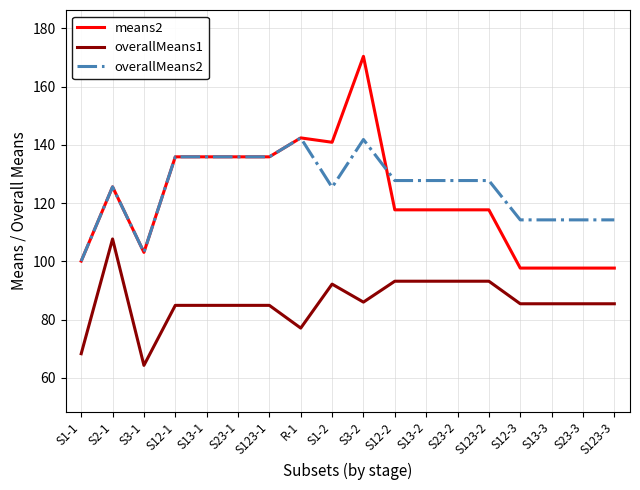

Does the chart display data point markers on the line(s)?

No